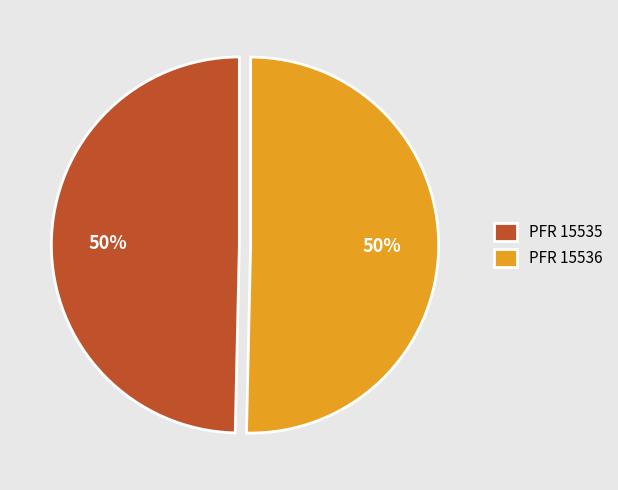

True or false: PFR 15536 accounts for 56% of the total.

False